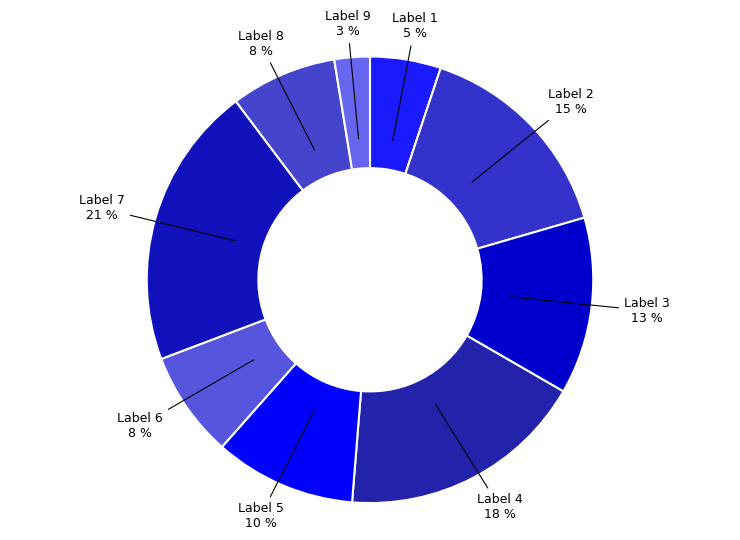

How many slices are in this pie chart?

9